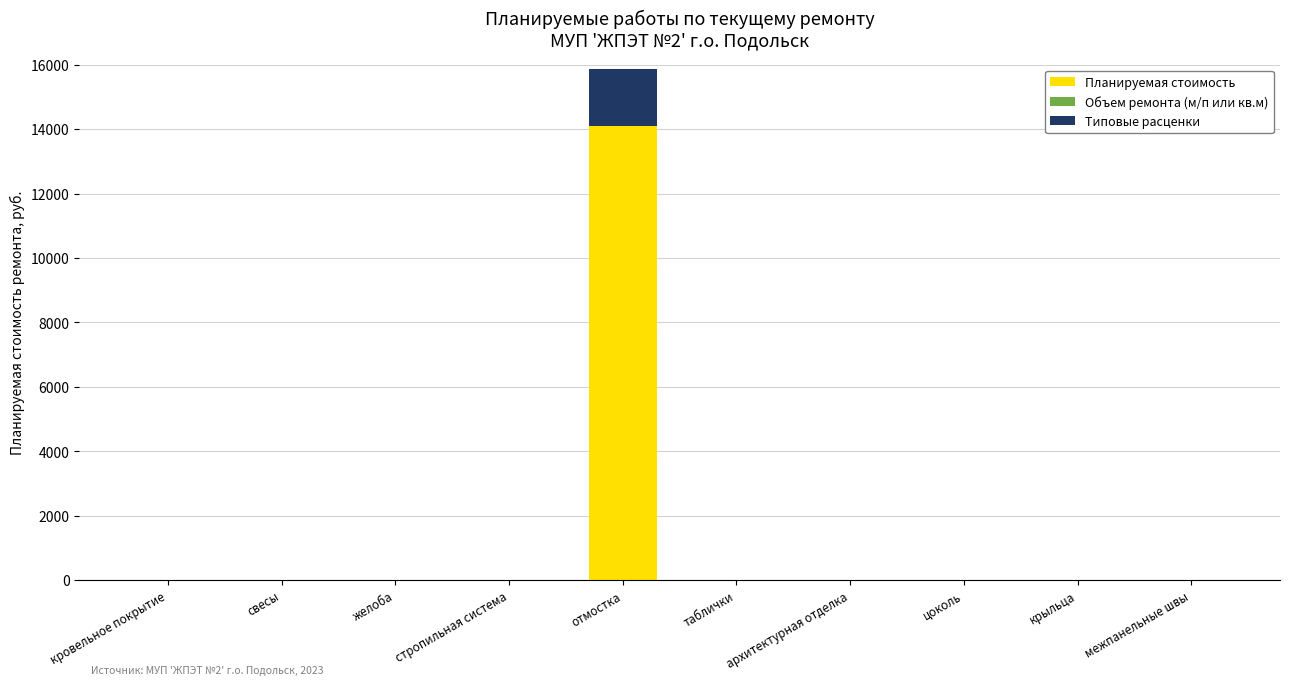

At which category is the sum across all series the highest?

отмостка